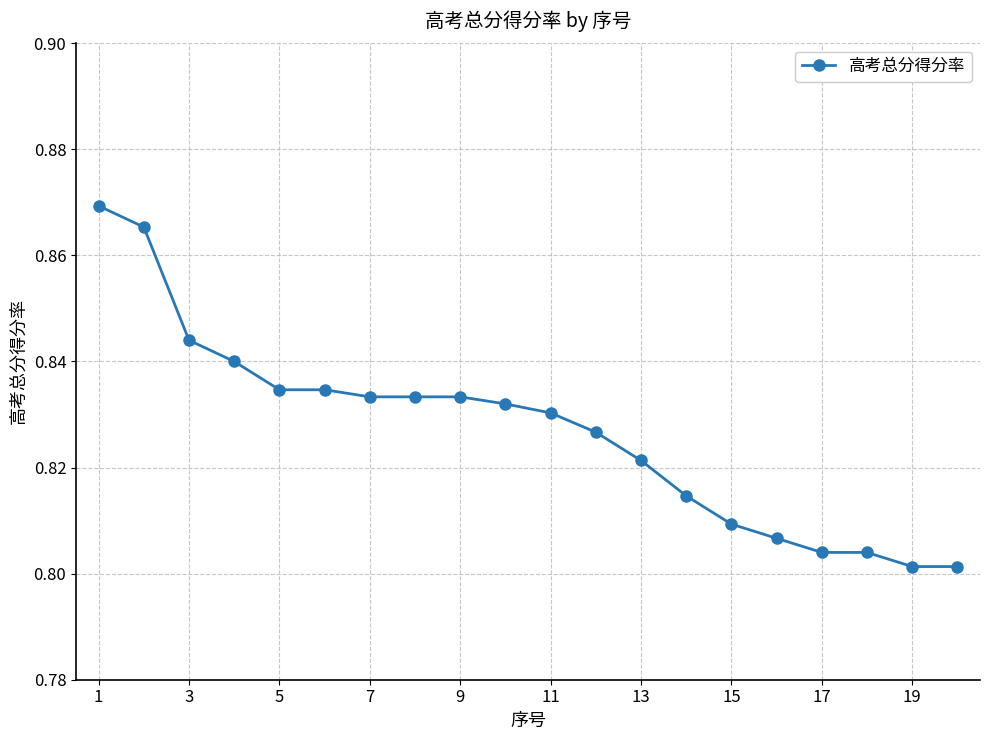

What is the sum of all values?

16.5